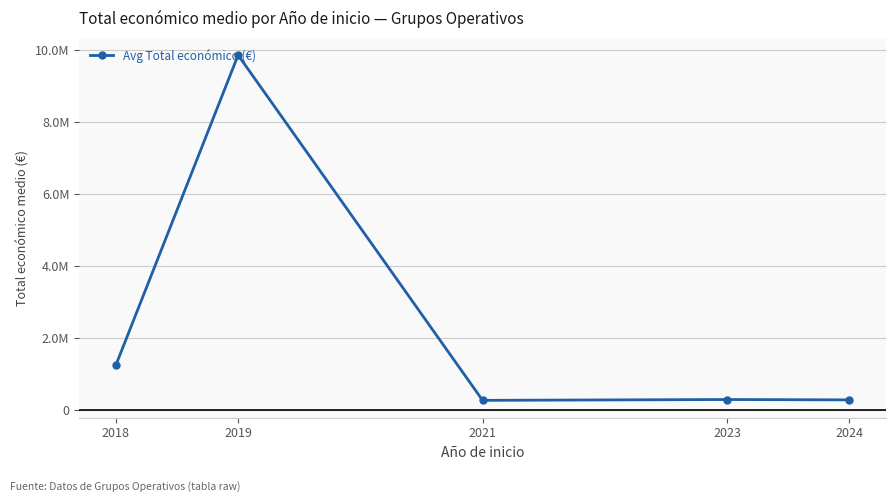

Is this an area chart (filled region under the line)?

No